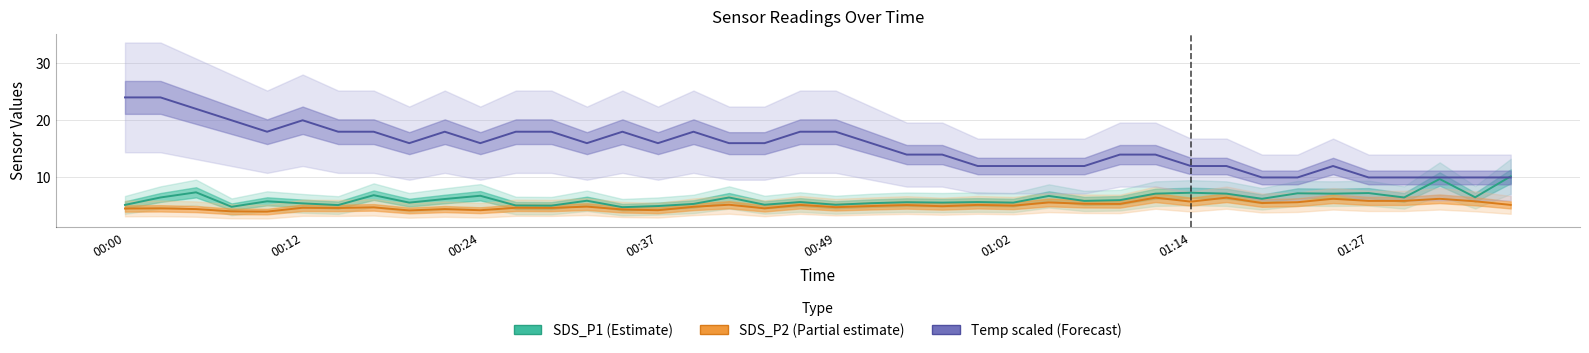

The value of SDS_P1 (Estimate) at 01:02 is 5.6. True or false?

True